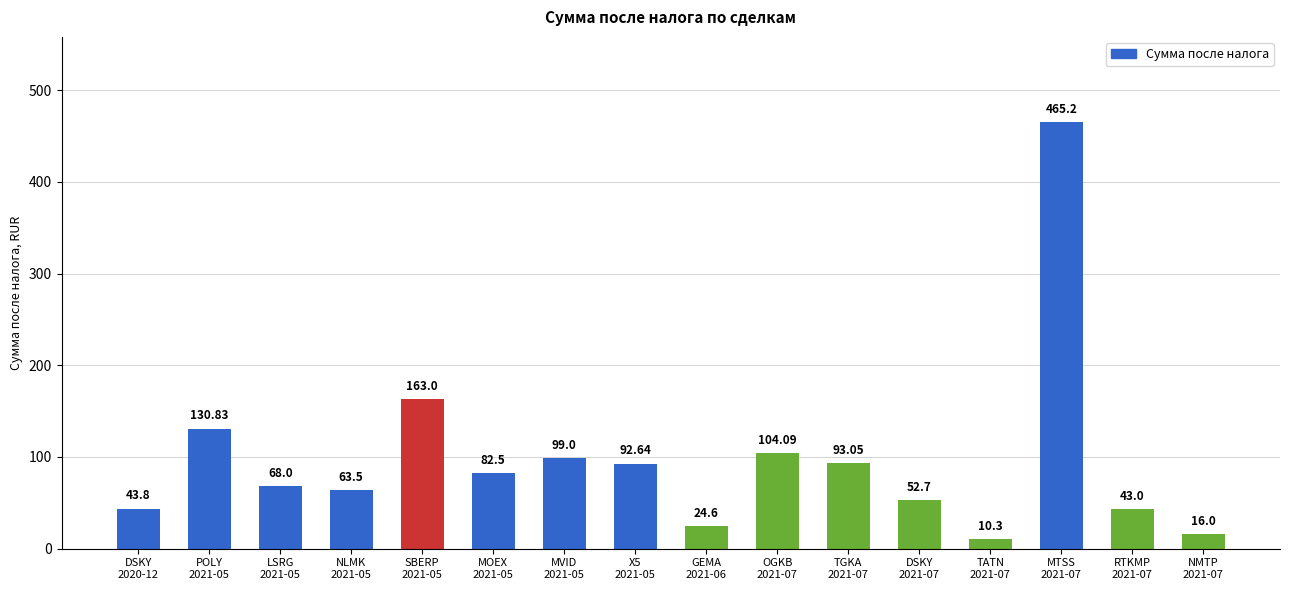

What is the difference between the maximum and minimum values?

454.9